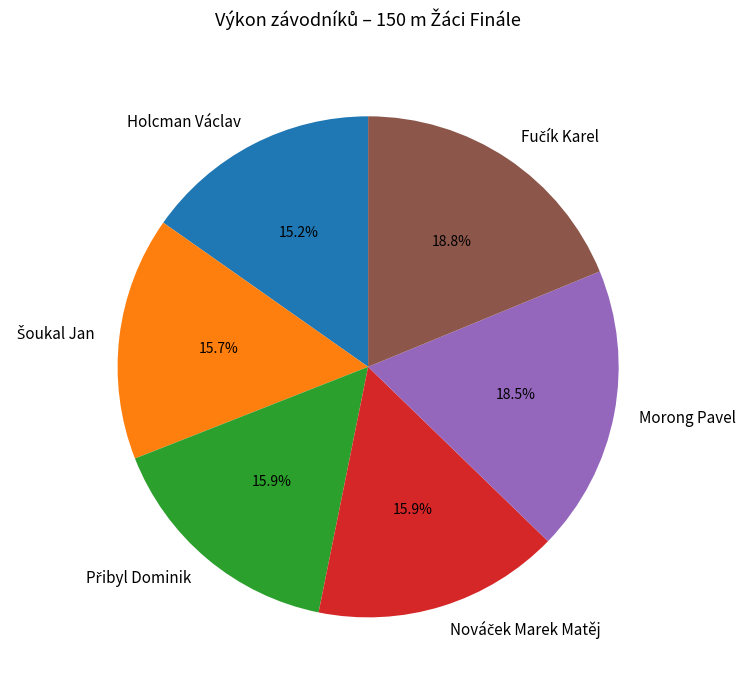

What is the ratio of the value at Holcman Václav to the value at Morong Pavel?

0.8